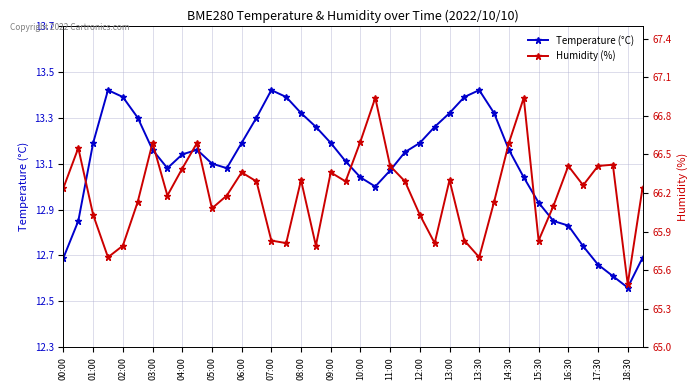

Reading left to right, what are all the values shown in this chart?

Temperature (°C): 12.7	12.8	13.2	13.4	13.4	13.3	13.2	13.1	13.1	13.2	13.1	13.1	13.2	13.3	13.4	13.4	13.3	13.3	13.2	13.1	13.0	13.0	13.1	13.2	13.2	13.3	13.3	13.4	13.4	13.3	13.2	13.0	12.9	12.8	12.8	12.7	12.7	12.6	12.6	12.7
Humidity (%): 66.2	66.5	66.0	65.7	65.8	66.1	66.6	66.2	66.4	66.6	66.1	66.2	66.4	66.3	65.8	65.8	66.3	65.8	66.4	66.3	66.6	66.9	66.4	66.3	66.0	65.8	66.3	65.8	65.7	66.1	66.6	66.9	65.8	66.1	66.4	66.3	66.4	66.4	65.5	66.2